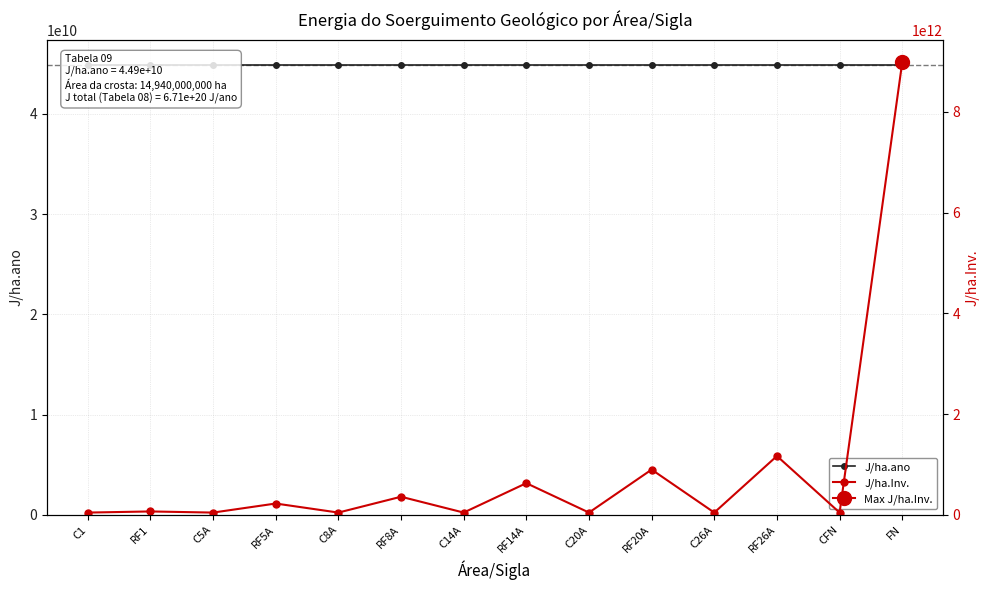

What is the smallest value displayed?

44912985274.4